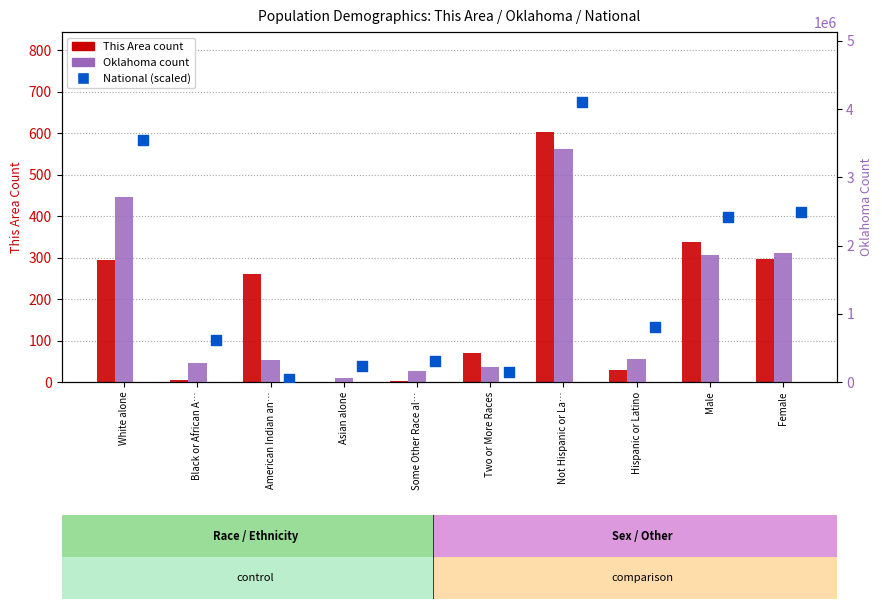

Which series reaches the maximum Y coordinate?

National (scaled)